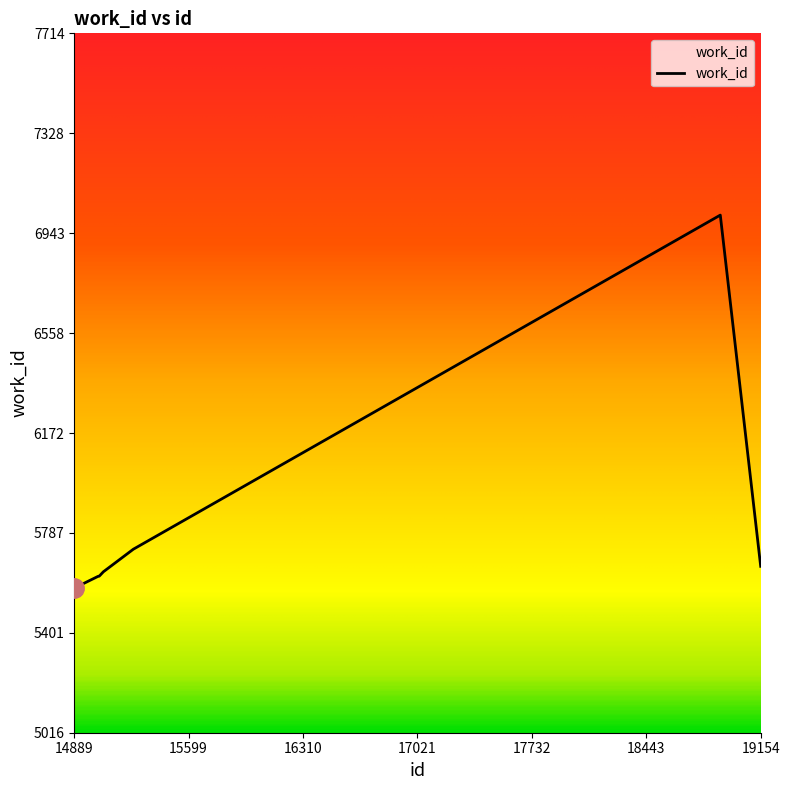

True or false: there are more than 0 points higher than both neighbors.

True